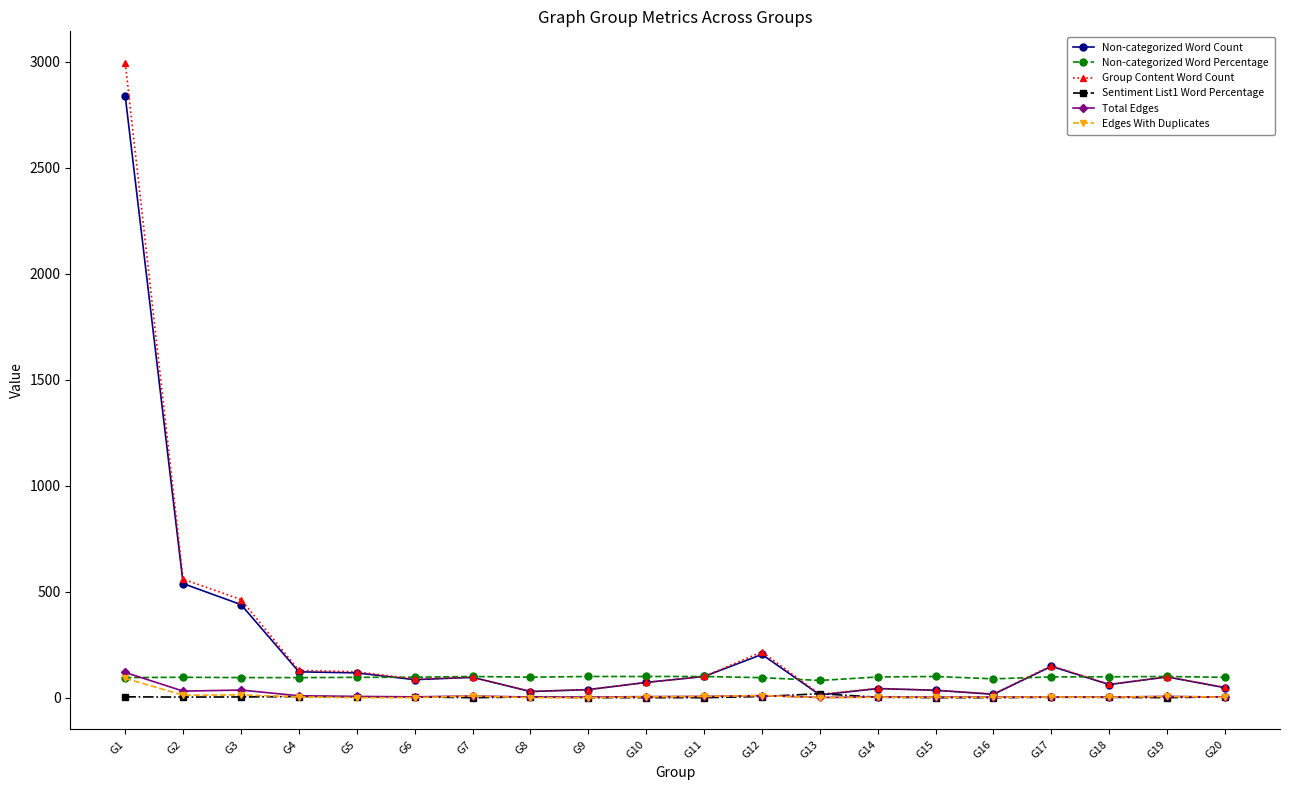

At which label does Non-categorized Word Percentage first exceed 96?

G2